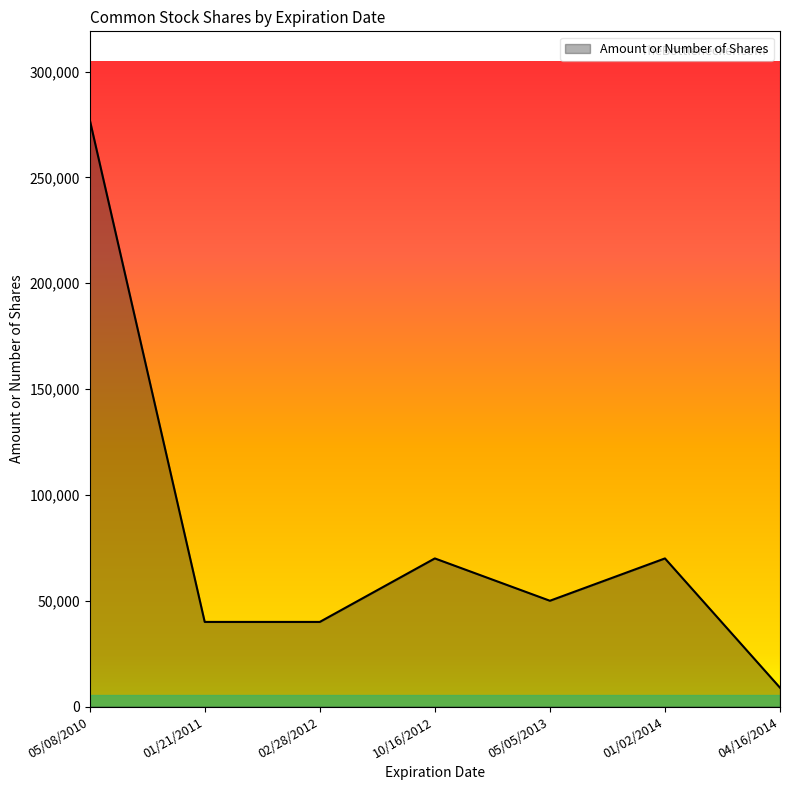

The chart shows a value of 40000 at 02/28/2012. True or false?

True